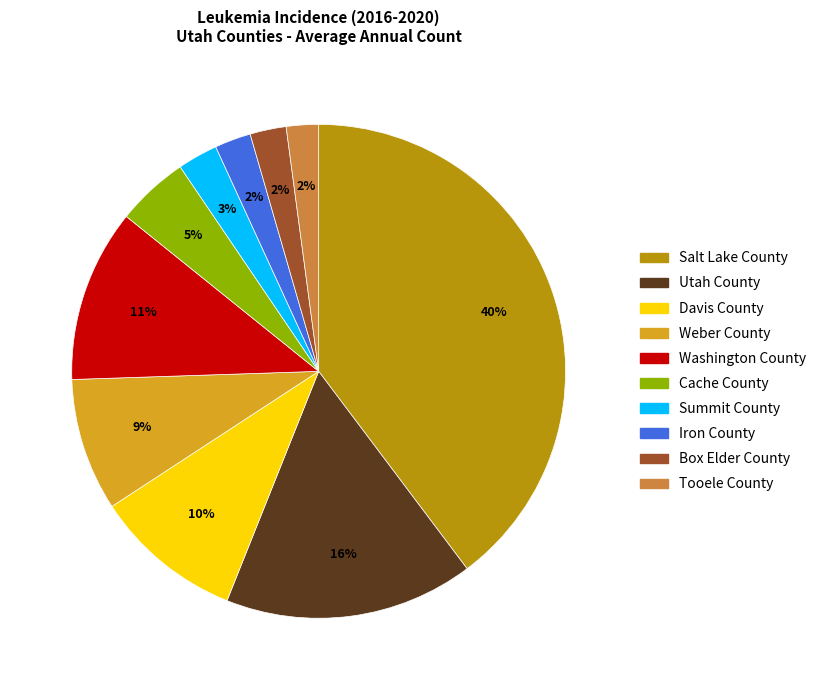

What is the largest slice in the pie chart?

Salt Lake County